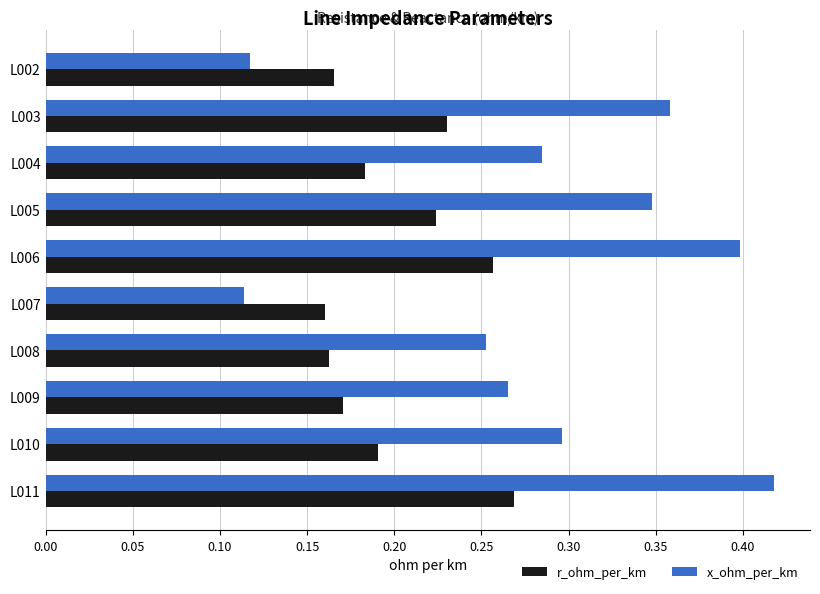

List the series in order of their overall mean, lowest first.

r_ohm_per_km, x_ohm_per_km